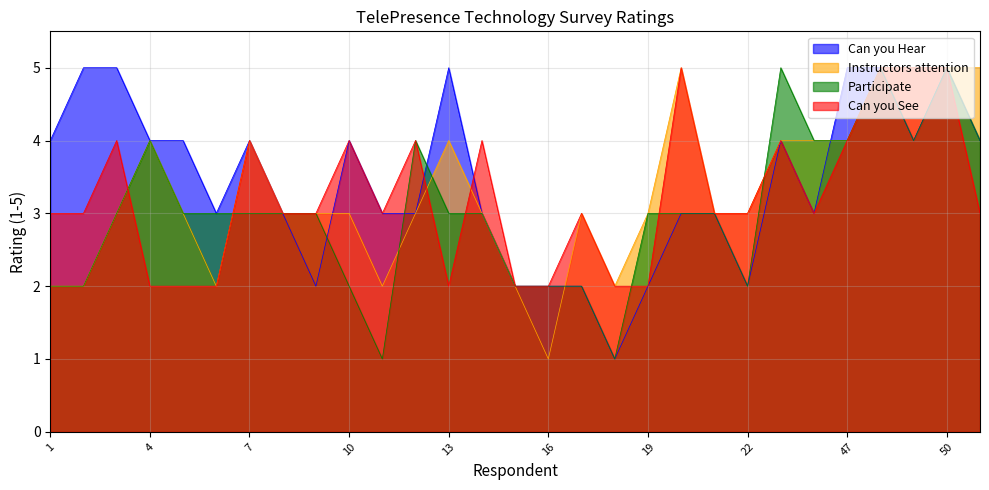

What is the spread (max minus min) of values at 47?

1